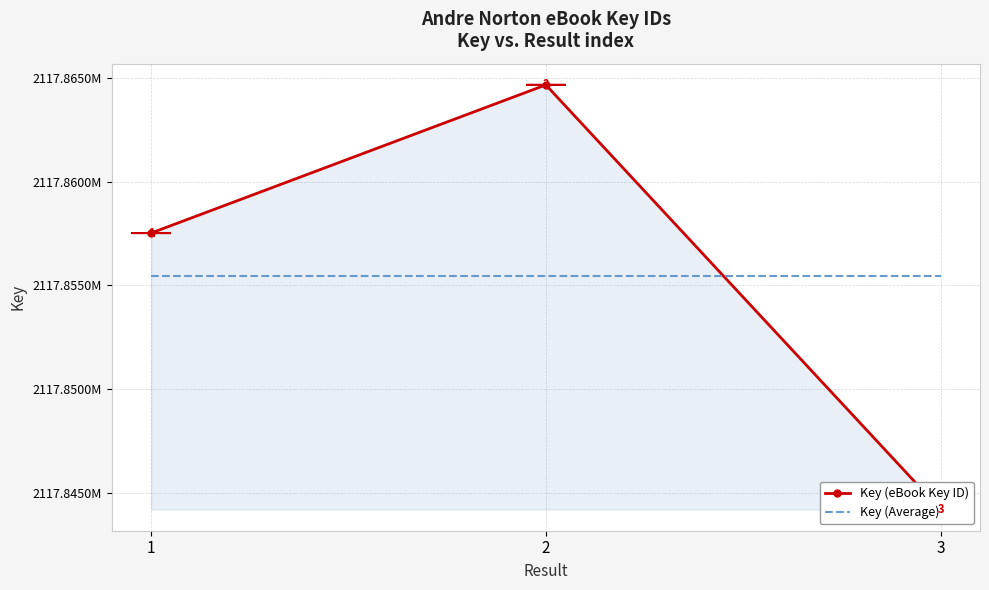

How many distinct data groups are displayed?

2